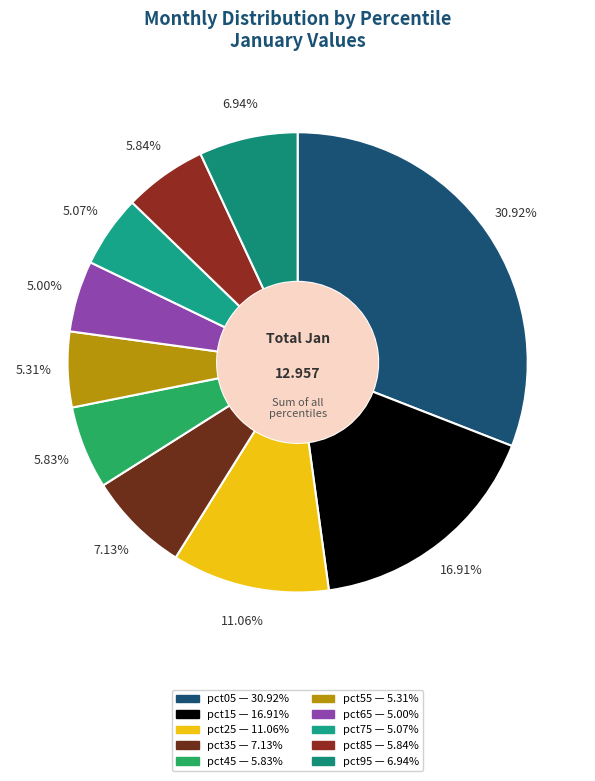

How many segments does this pie chart have?

10